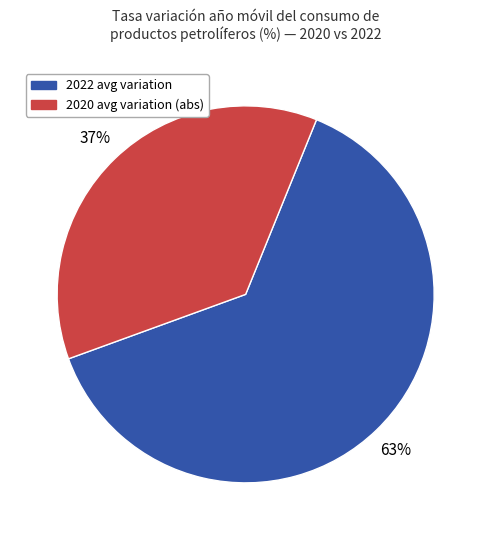

True or false: 2020 avg variation (abs) accounts for 44% of the total.

False